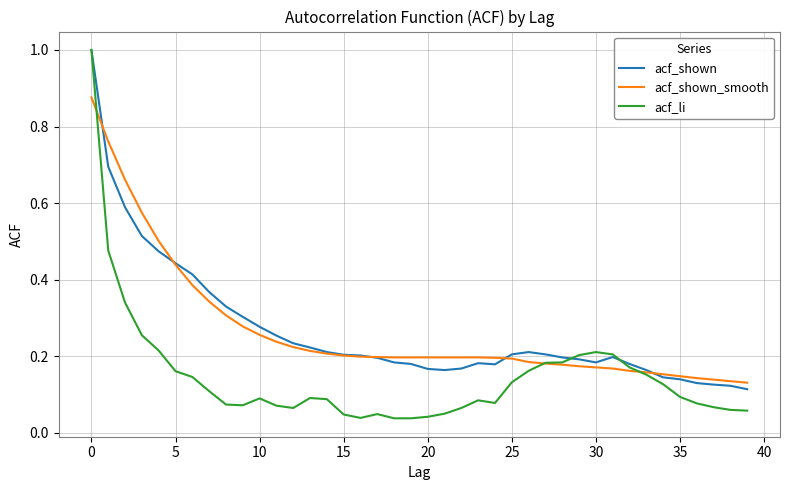

Which series ends up on top after the final intersection of acf_shown_smooth and acf_shown?

acf_shown_smooth